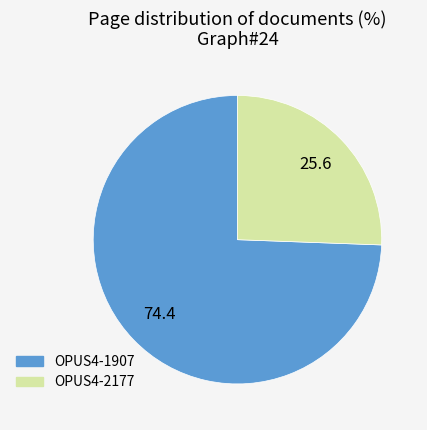

Is OPUS4-2177 the majority of the pie?

No